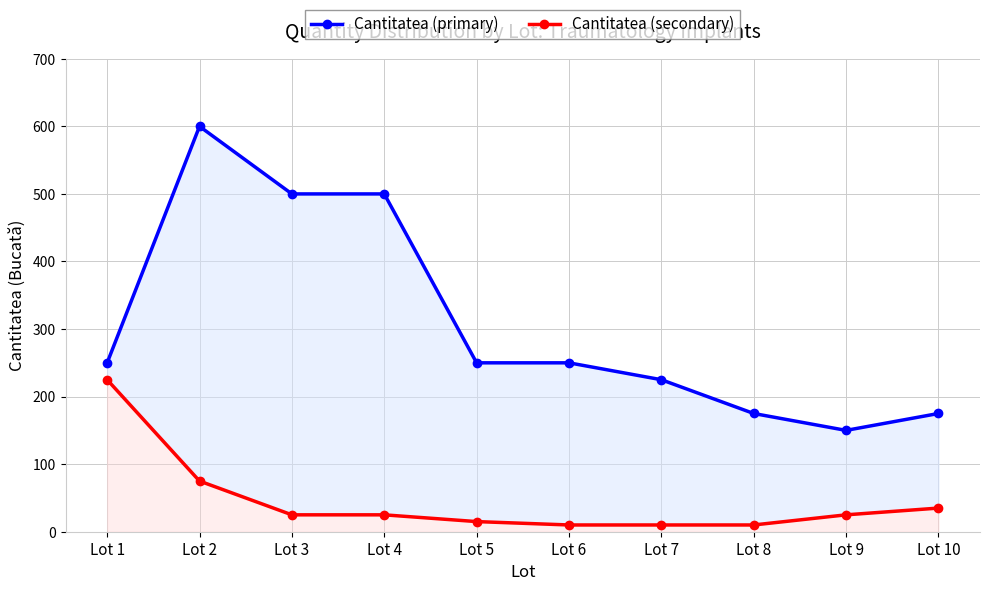

What is the difference between the maximum and minimum values in the Cantitatea (secondary) series?

215